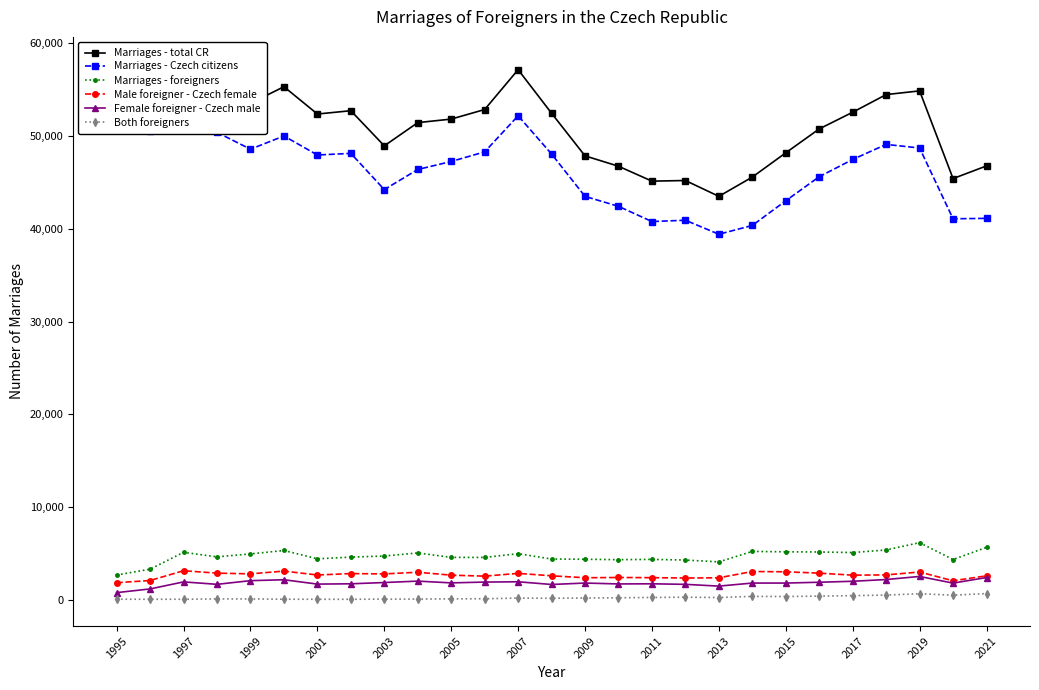

What is the lowest value of the Marriages - foreigners series?

2671